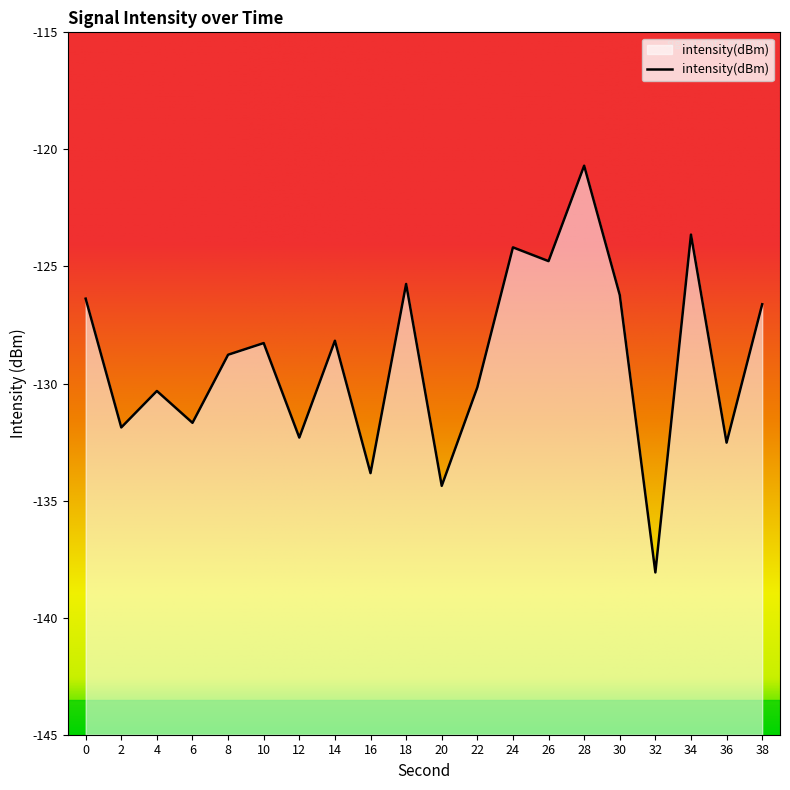

Rank the categories by value from highest to lowest.

28, 34, 24, 26, 18, 30, 0, 38, 14, 10, 8, 22, 4, 6, 2, 12, 36, 16, 20, 32